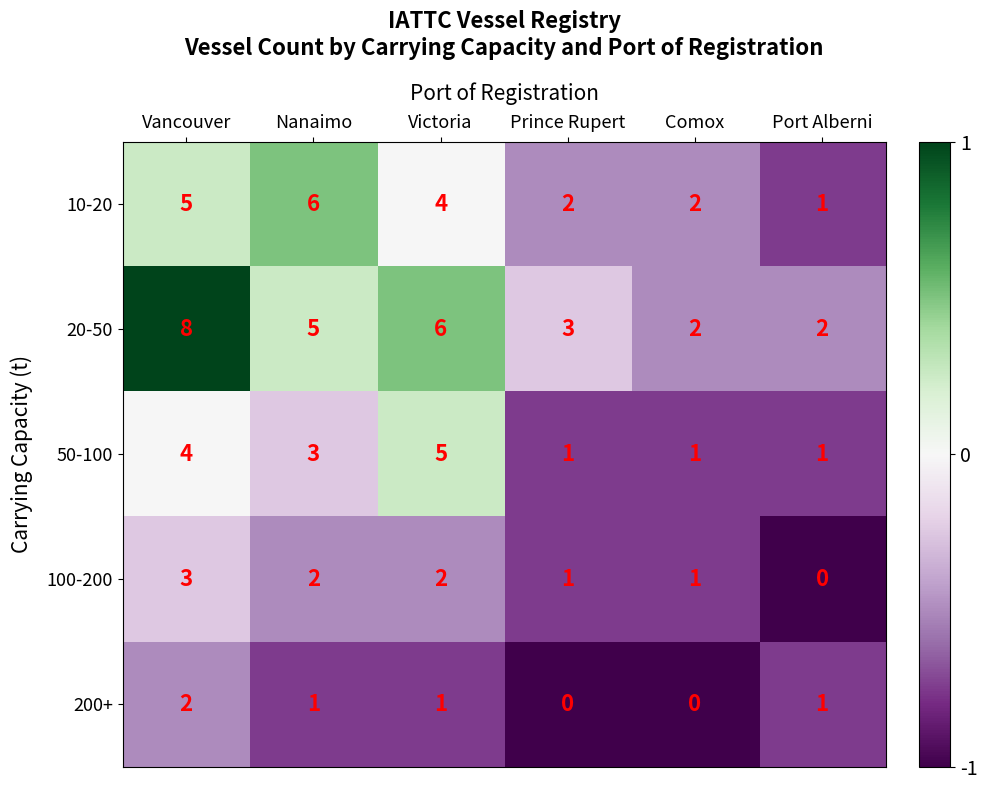

What is the minimum value shown in the chart?

0